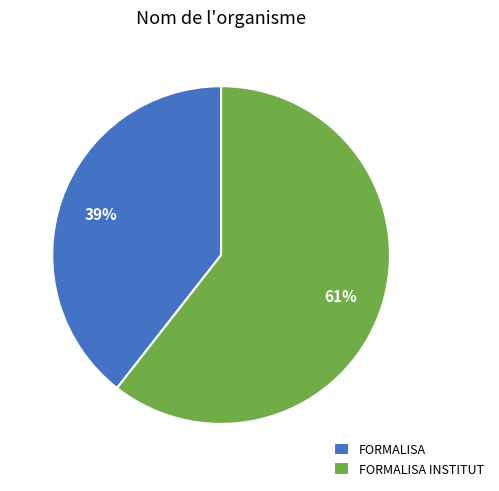

To the nearest percent, what portion does FORMALISA represent?

39%